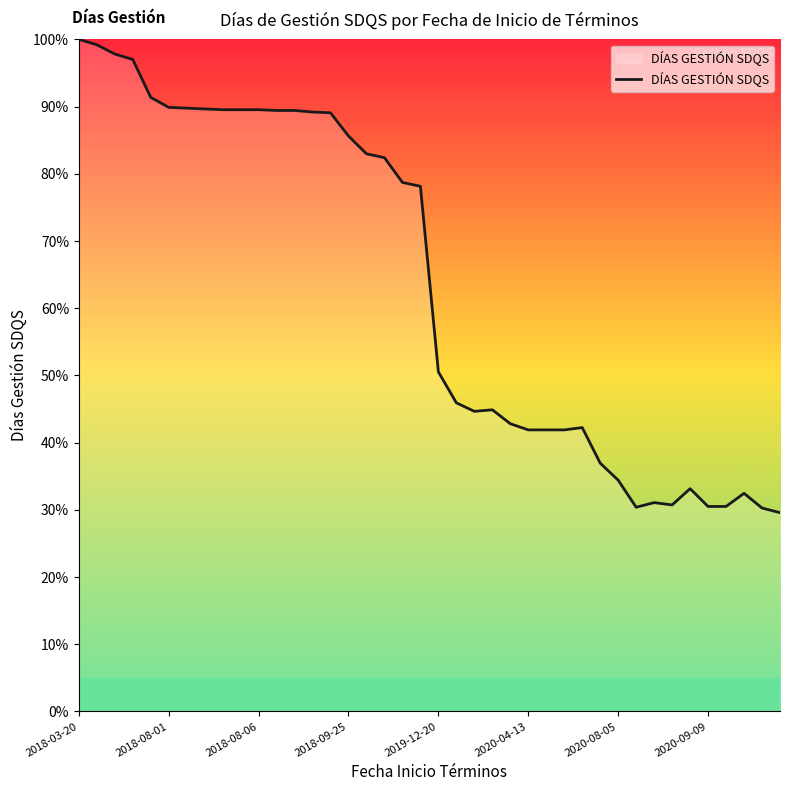

What is the smallest value displayed?

29.6